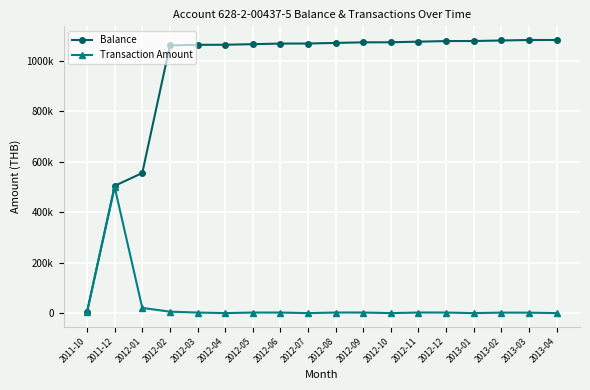

List the series in order of their overall mean, lowest first.

Transaction Amount, Balance